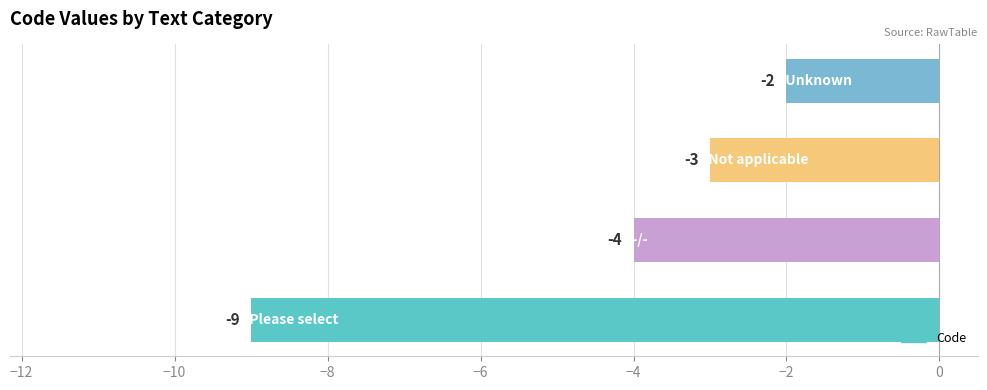

What is the average value?

-4